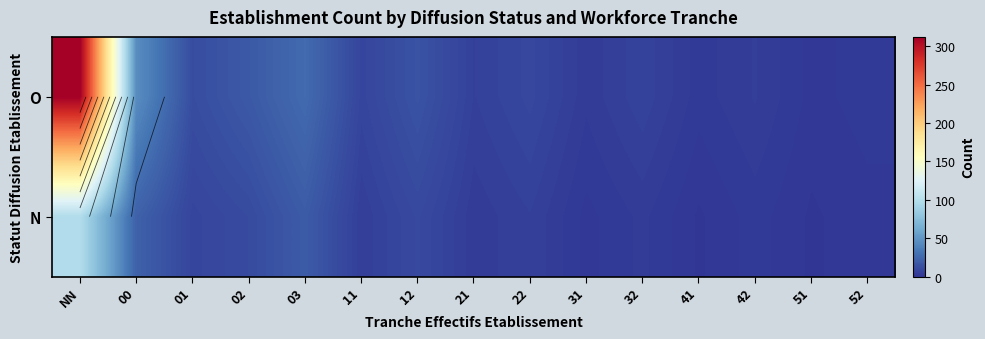

Which label corresponds to the largest value in the chart?

NN